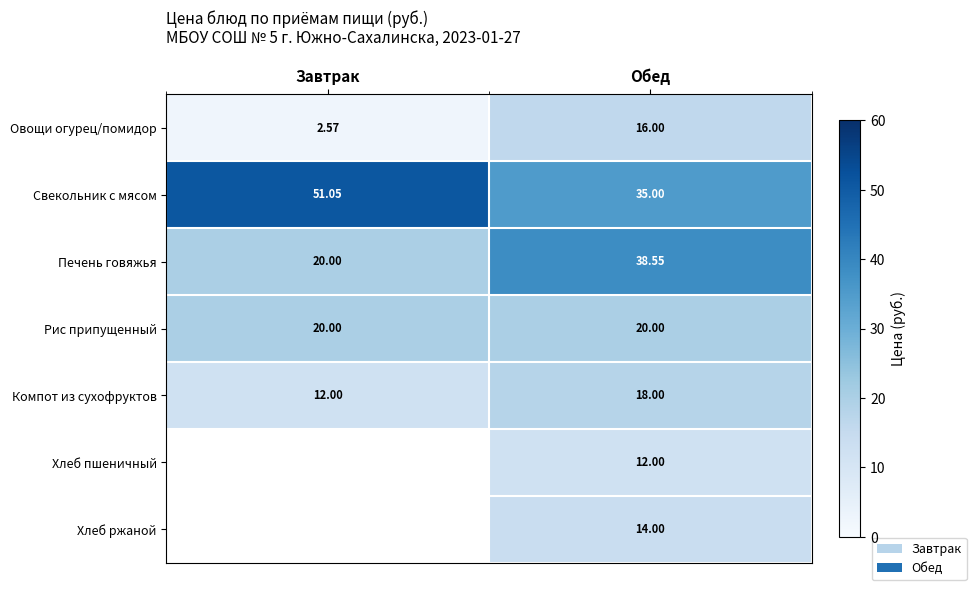

What is the spread (max minus min) of values at Обед?

26.5